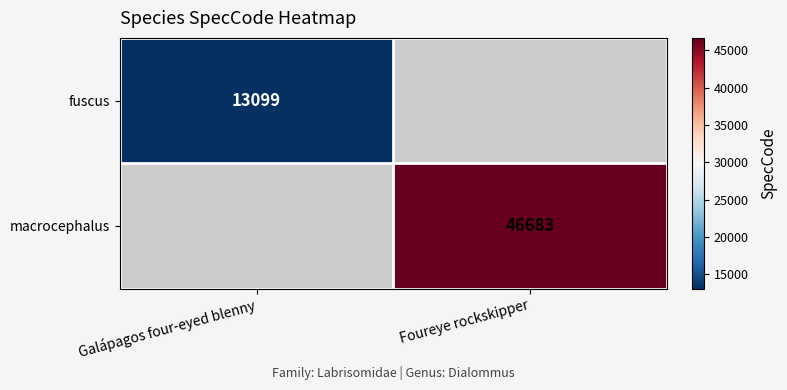

The value of macrocephalus at Foureye rockskipper is 62199. True or false?

False